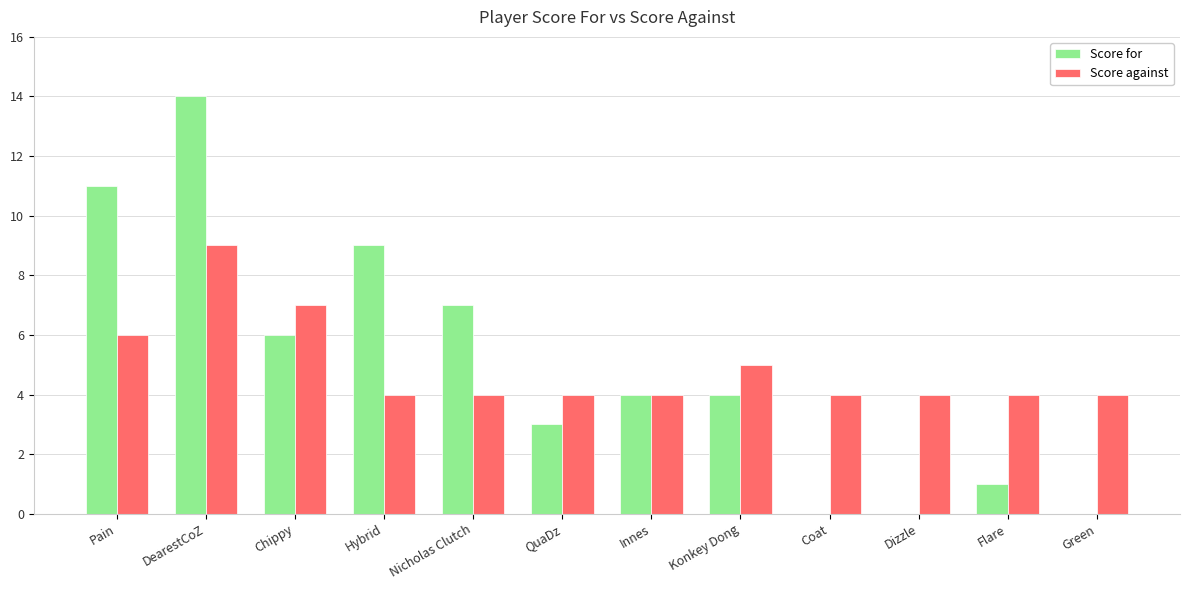

What is the highest value of the Score for series?

14